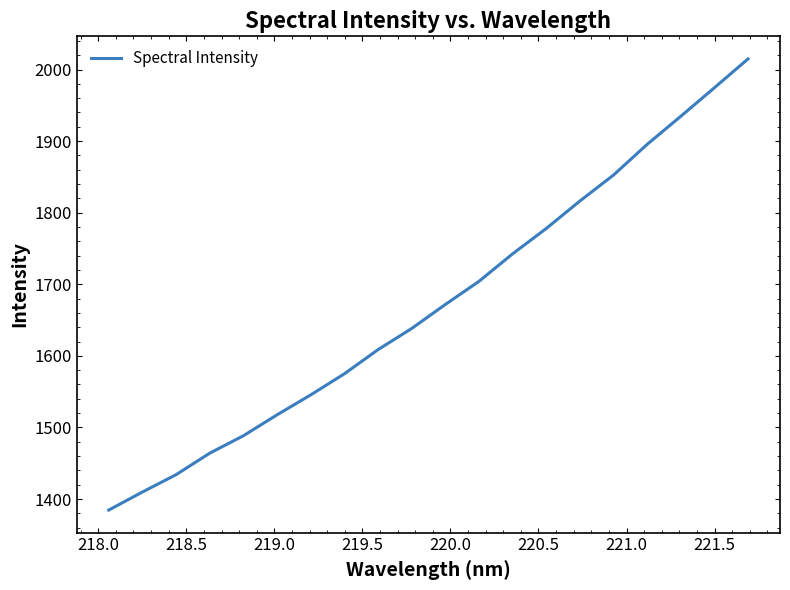

What is the minimum value shown in the chart?

1384.6